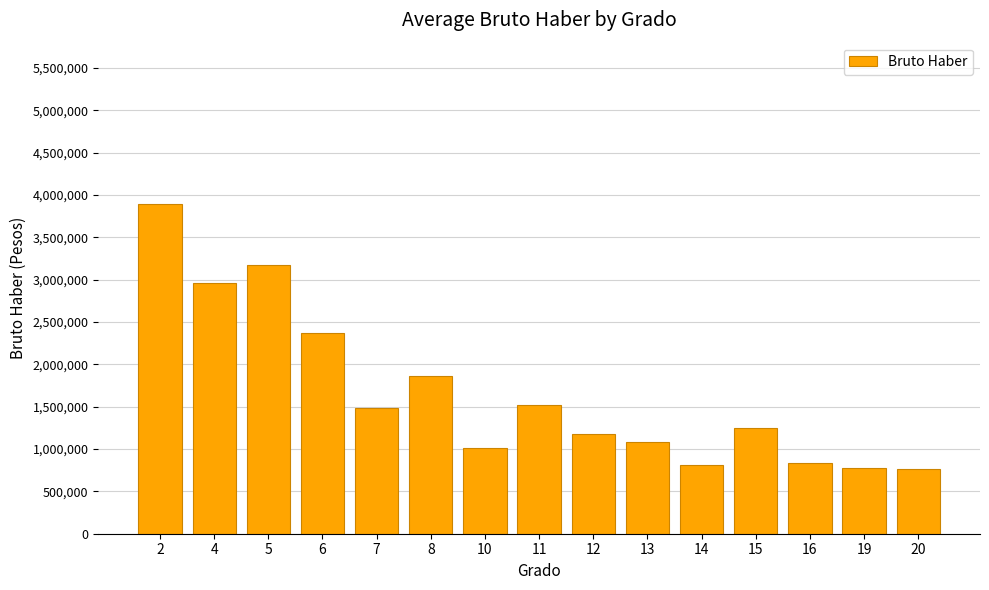

Where does the data first go above 1252382?

2